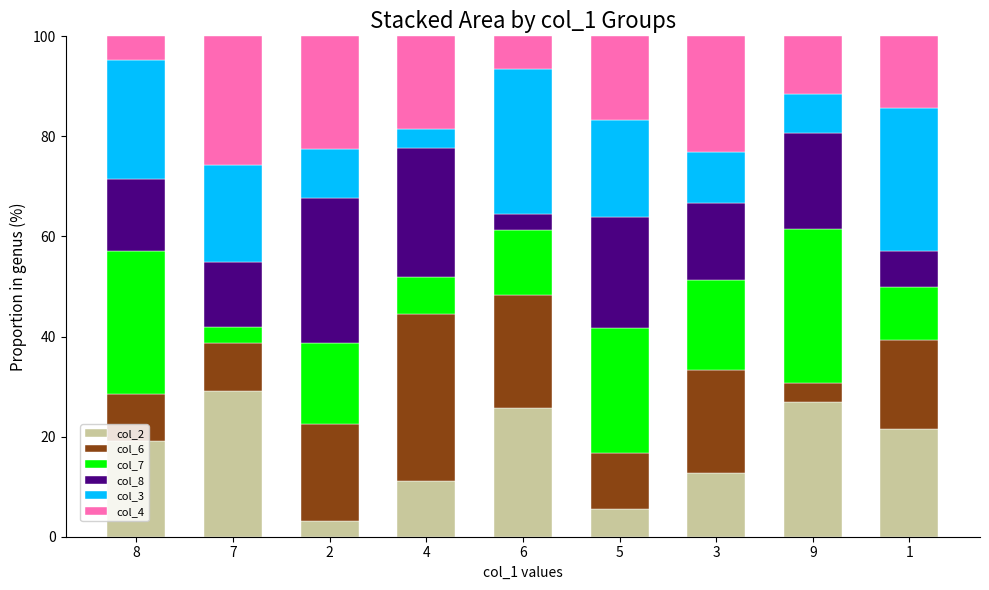

The value of col_2 at 4 is 11.1. True or false?

True